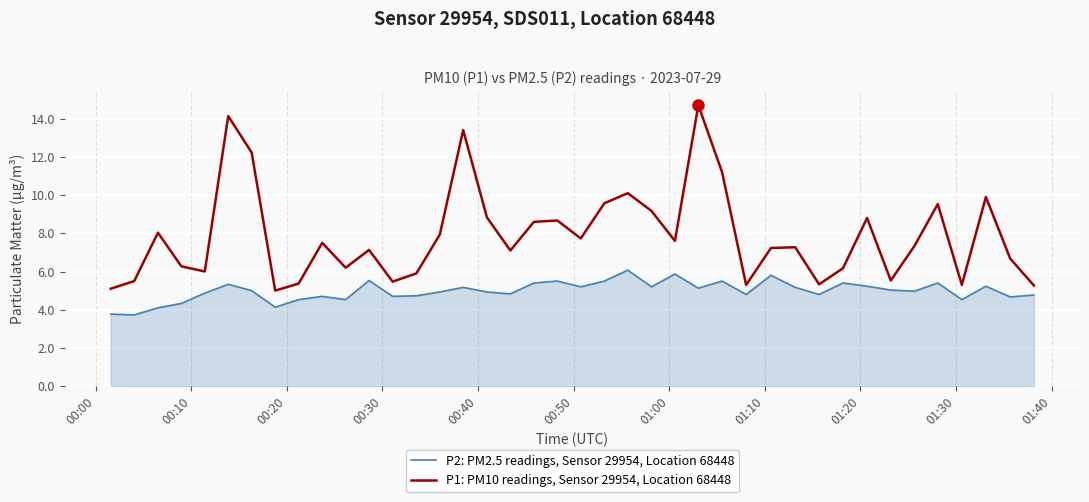

Rank the series by their average value, from lowest to highest.

P2: PM2.5 readings, Sensor 29954, Location 68448, P1: PM10 readings, Sensor 29954, Location 68448